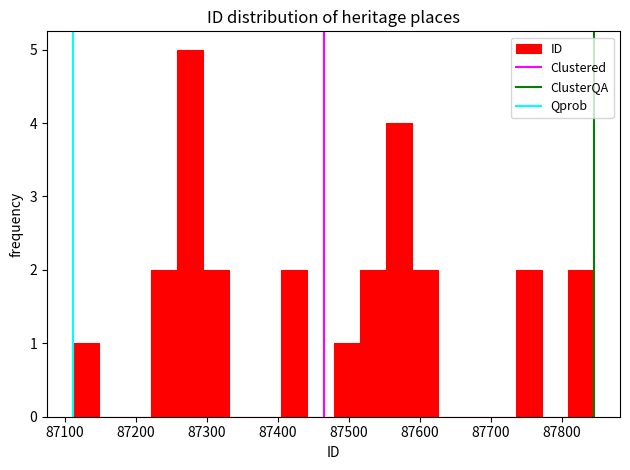

Read against the x-axis, roughly where is the centre of the tallest bar?

87280